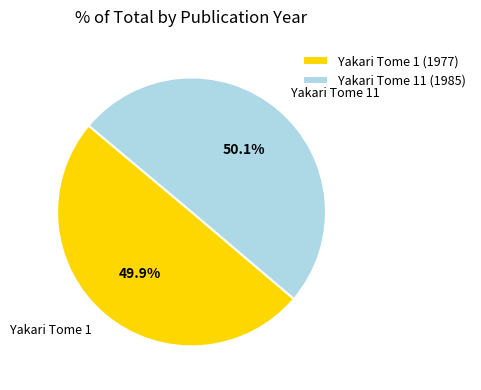

The Yakari Tome 11 (1985) slice represents 56% of the pie. True or false?

False